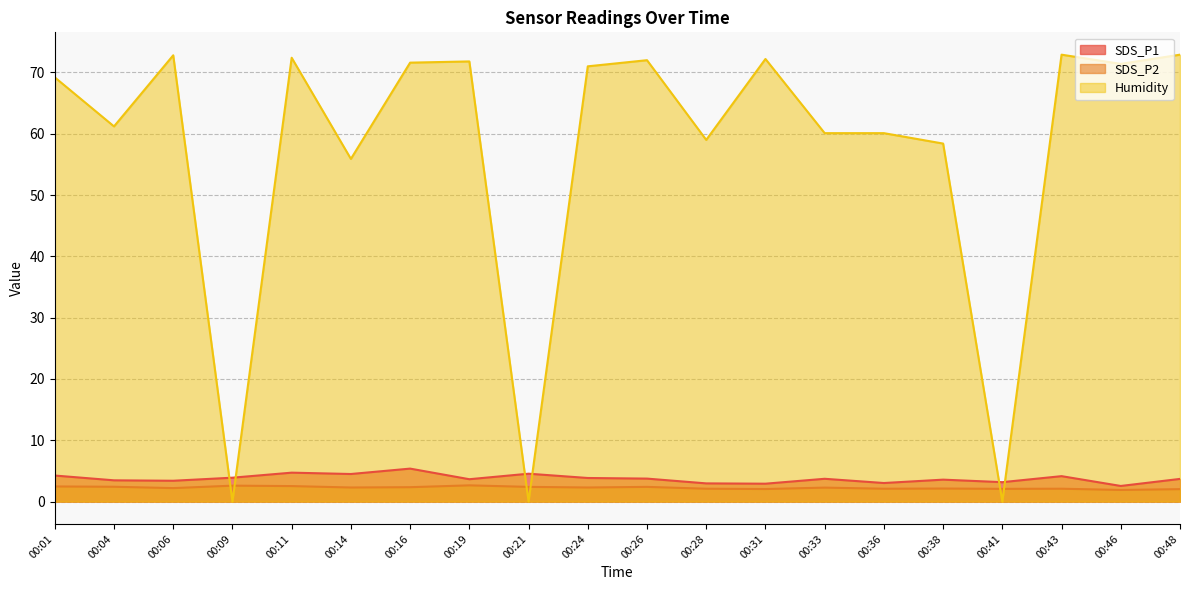

True or false: SDS_P2 has more than 2 points higher than both neighbors.

True